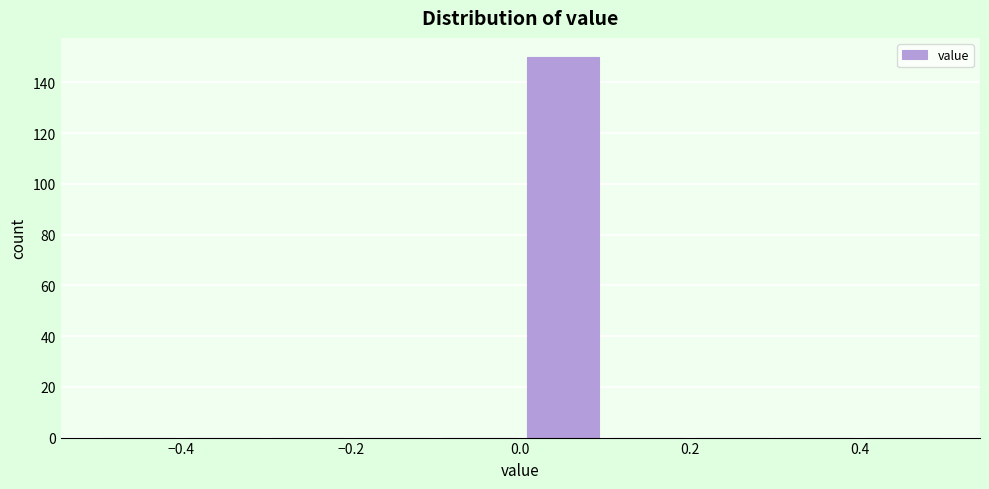

Reading left to right, transcribe this chart: for each bar, give the range it covers on the x-axis and its height. The values are not printed on the chart, so give them approximately, as read against the axis.

-0.5 to -0.4: 0
-0.4 to -0.3: 0
-0.3 to -0.2: 0
-0.2 to -0.1: 0
-0.1 to 0.0: 0
0.0 to 0.1: 150
0.1 to 0.2: 0
0.2 to 0.3: 0
0.3 to 0.4: 0
0.4 to 0.5: 0